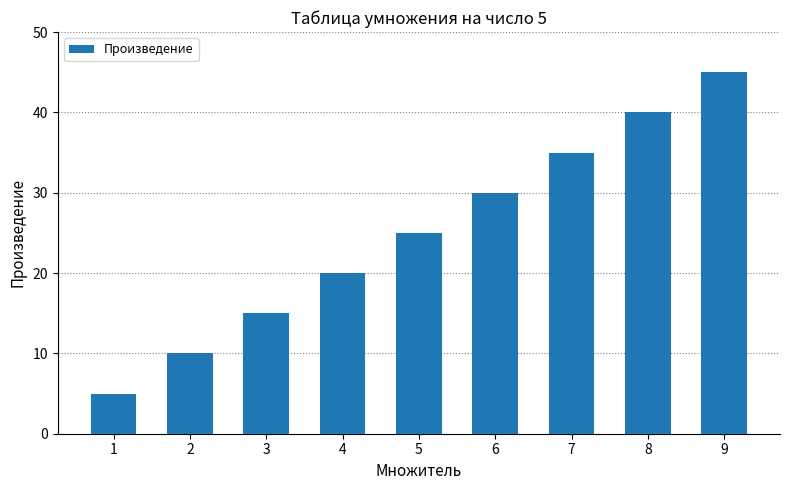

Which category has the highest value across all series?

9